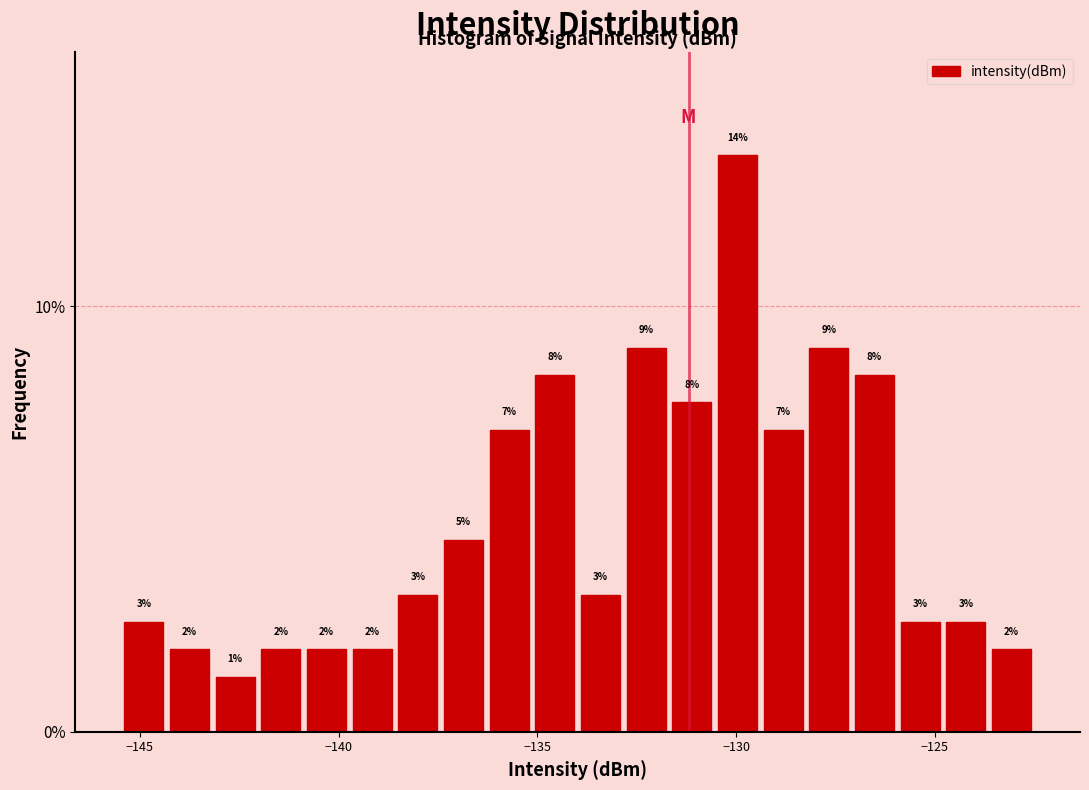

Read against the x-axis, roughly where is the centre of the tallest bar?

-130.0